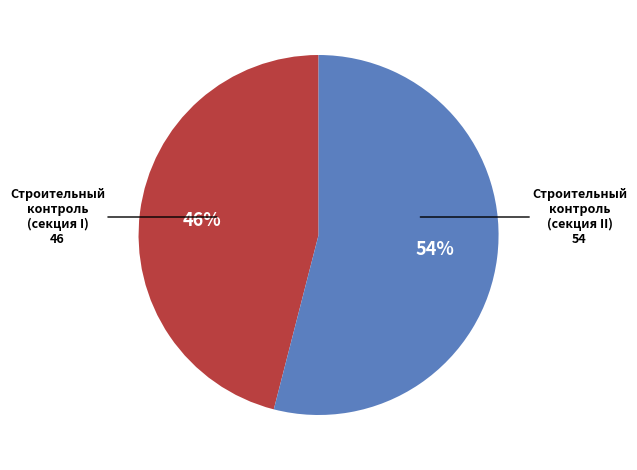

To the nearest percent, what is the difference between the largest and smallest slice percentages?

8%